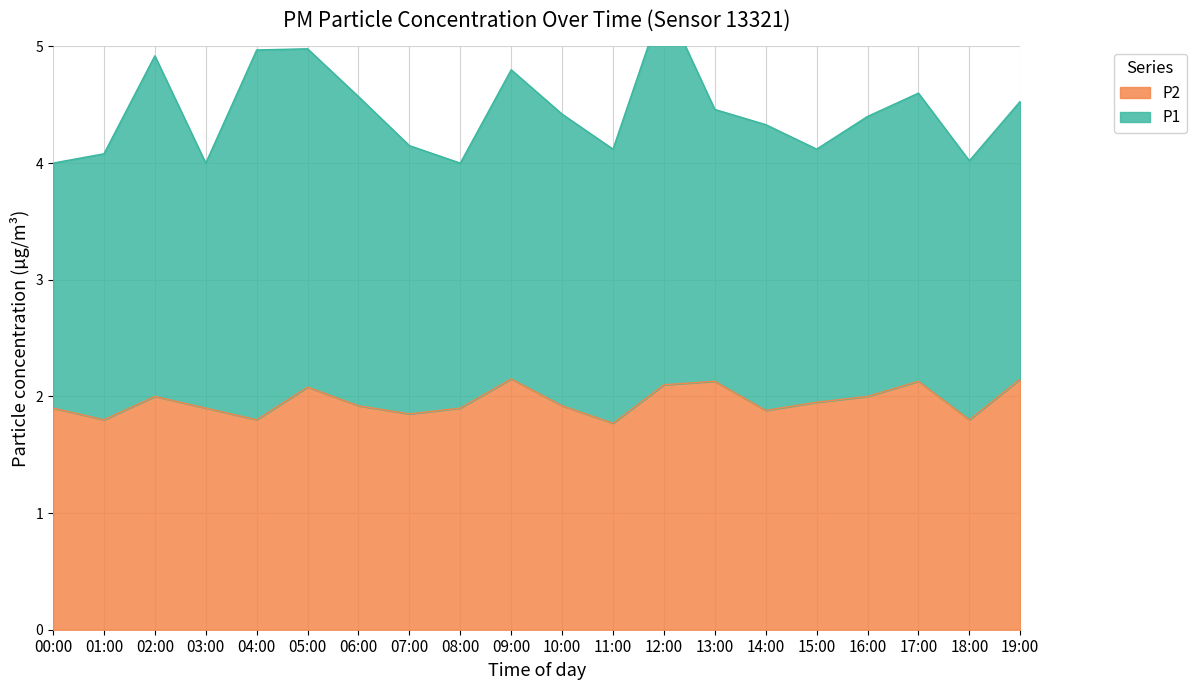

Read the value at 14:00.

1.9